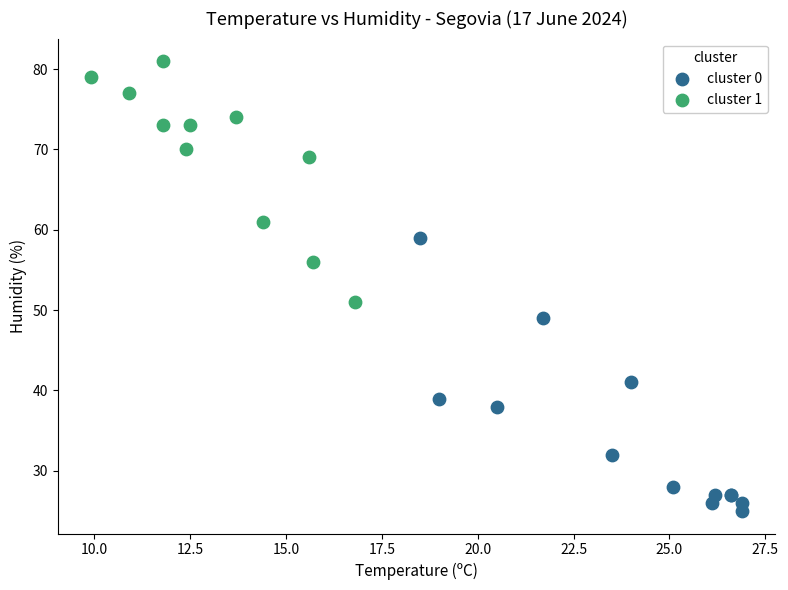

Which series reaches the maximum Y coordinate?

cluster 1